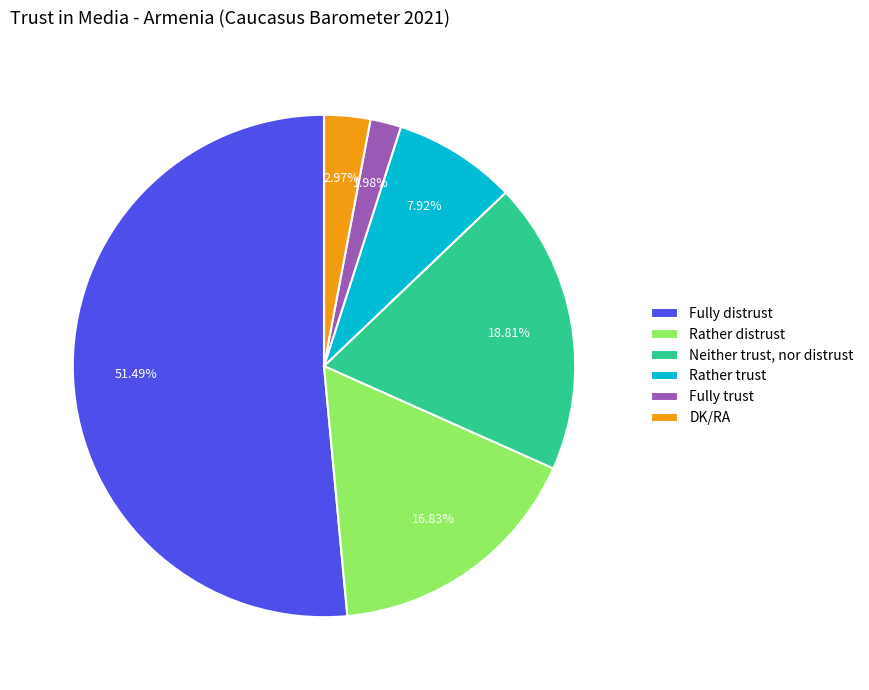

Combined, do Rather trust and Fully trust account for over 50%?

No